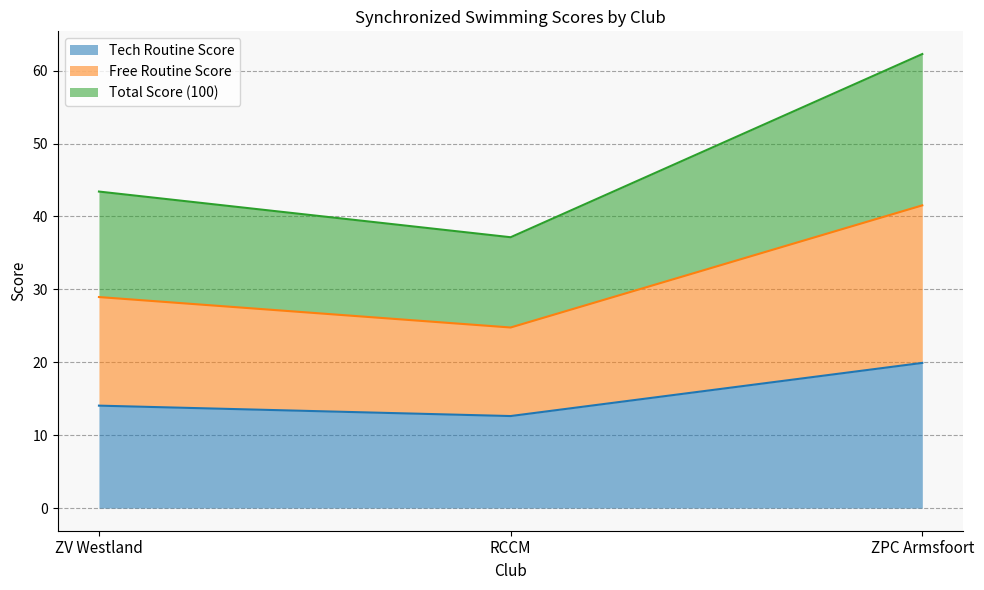

At how many categories does at least one series exceed 25?

3